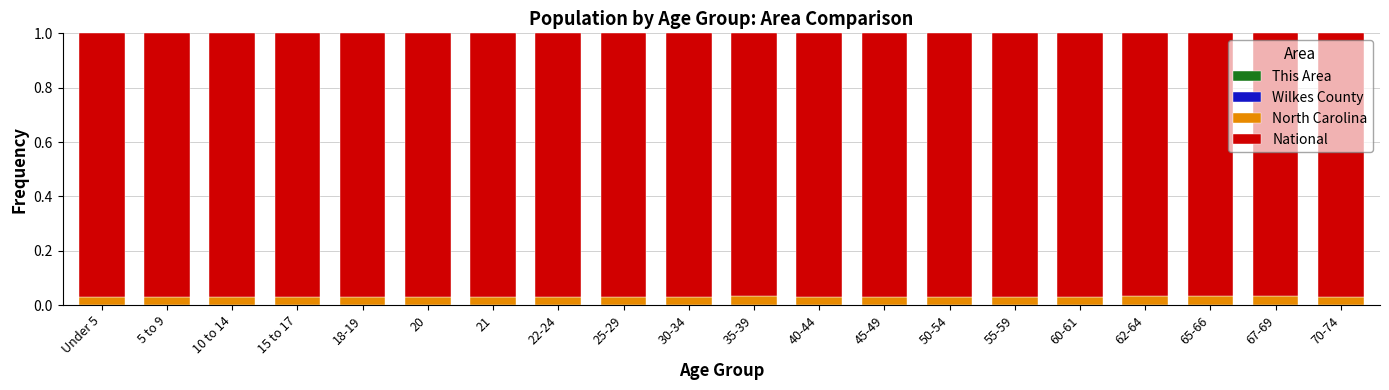

Which series changed the most between 22-24 and 70-74?

National